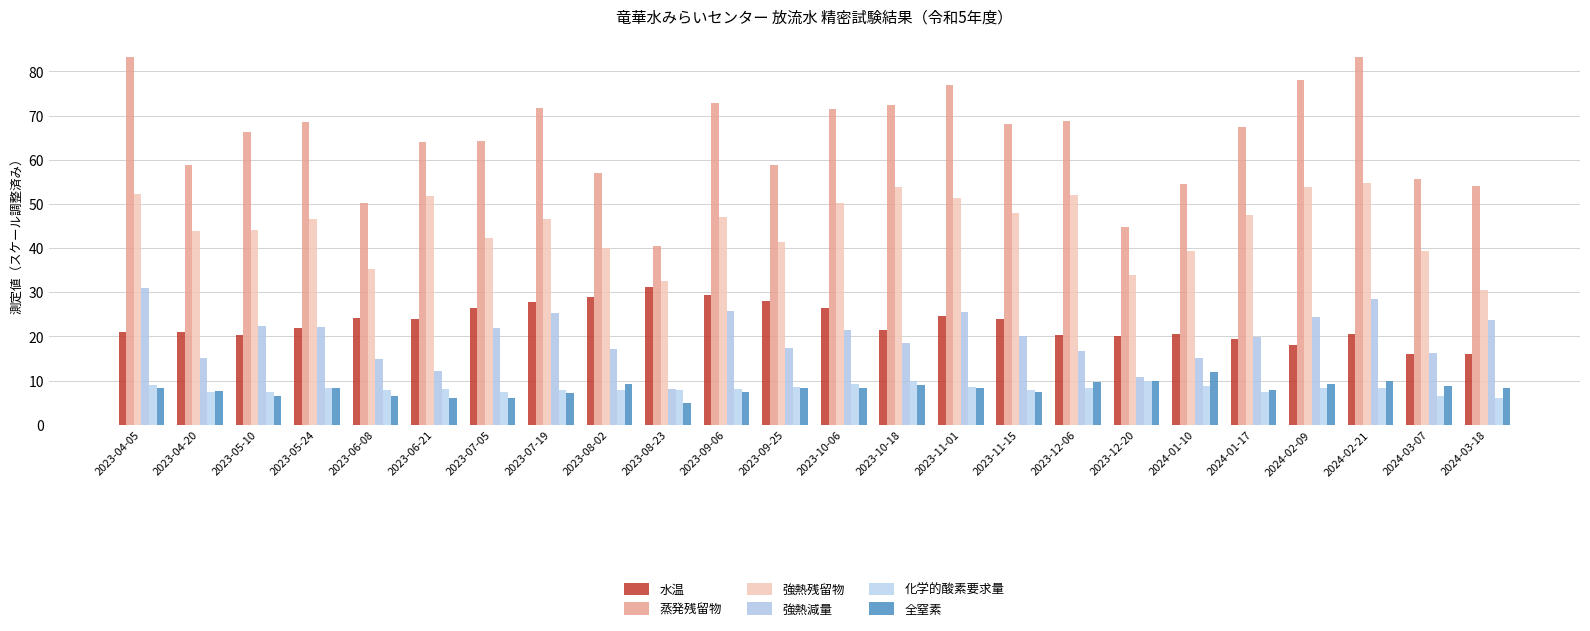

Is the value of 全窒素 at 2024-01-17 greater than the value of 強熱減量 at 2024-02-09?

No